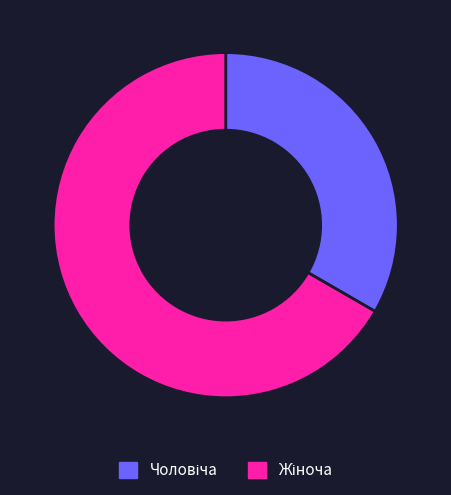

Is there a majority slice in this chart?

Yes